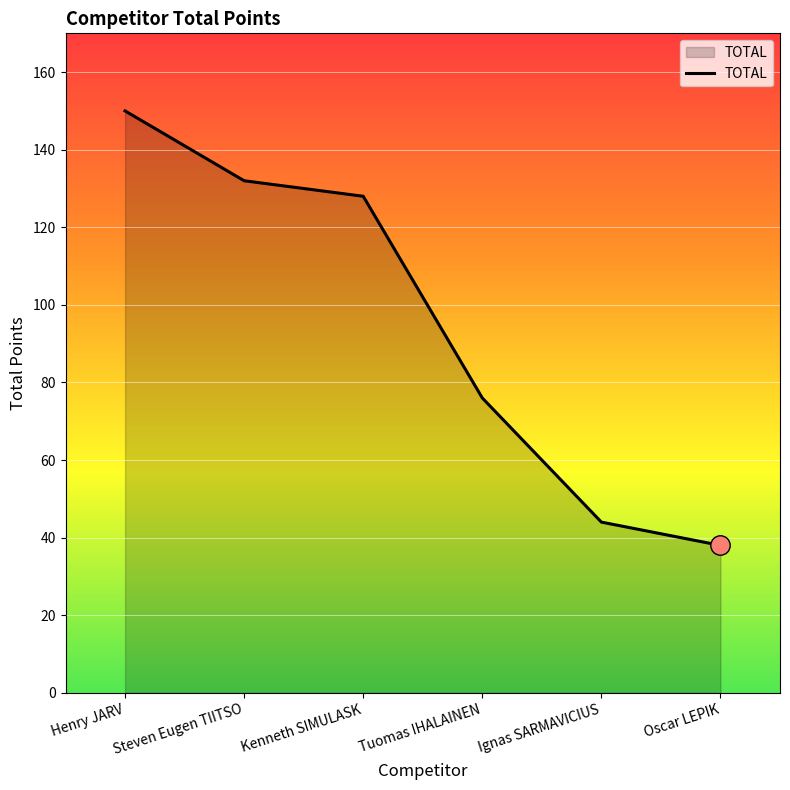

Reading left to right, extract all data points from this chart.

150	132	128	76	44	38